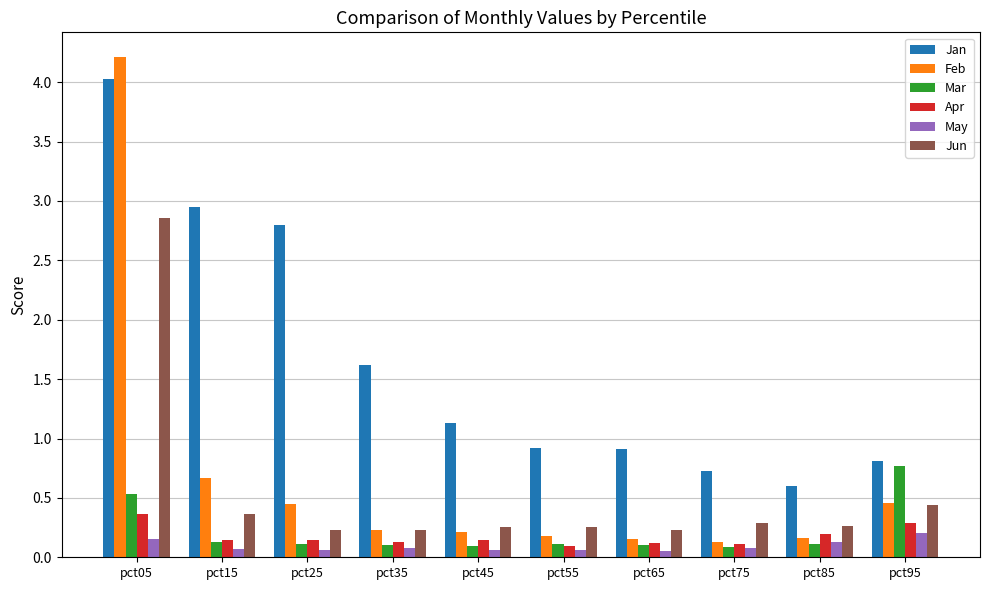

Which series has the largest range (max minus min)?

Feb